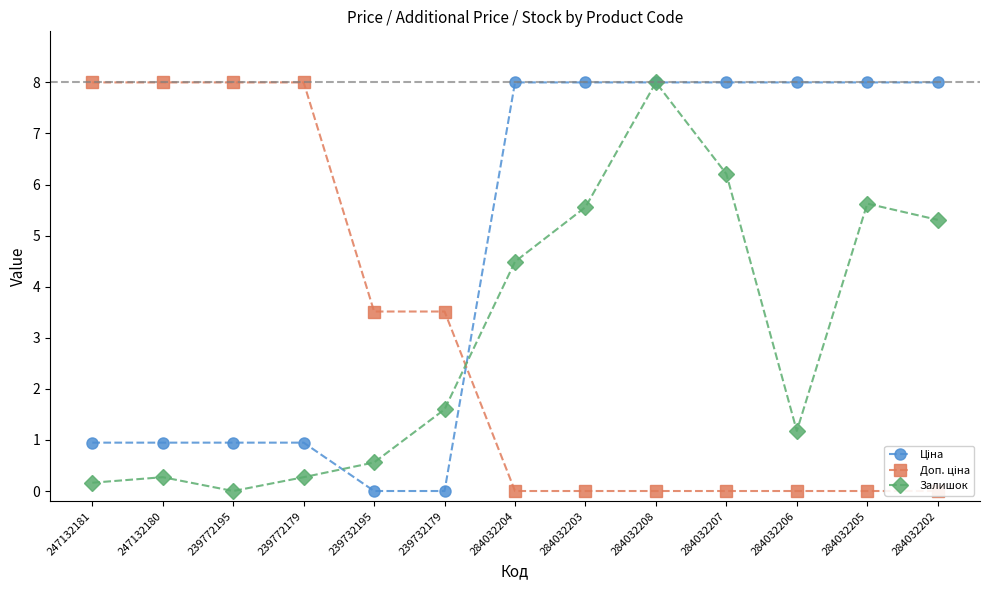

Which label corresponds to the largest value in the chart?

284032204